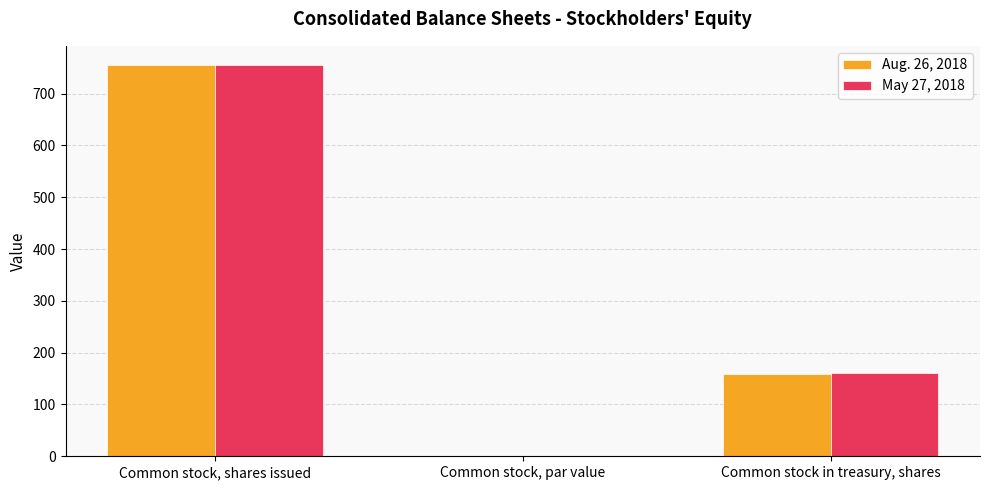

At which category does the chart reach its peak across all series?

Common stock, shares issued